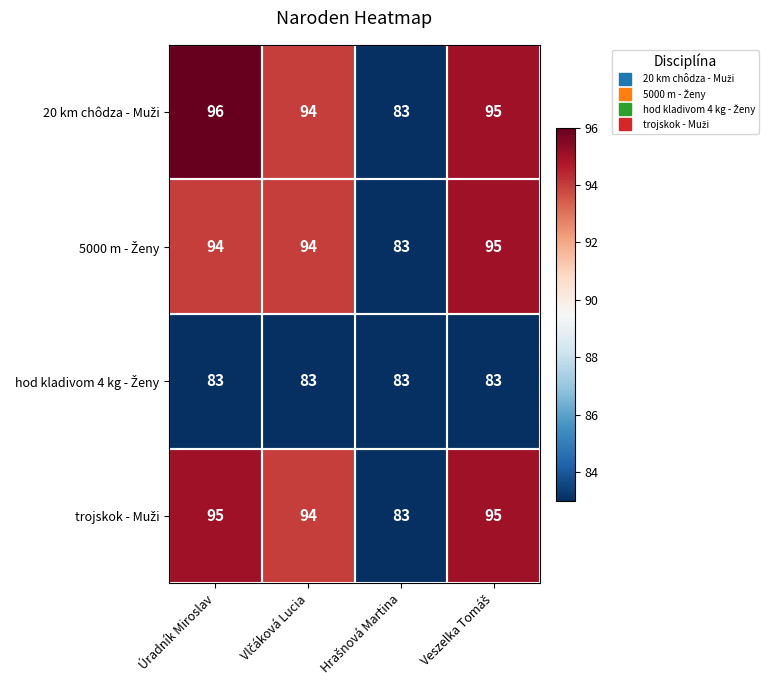

What is the greatest value displayed?

96